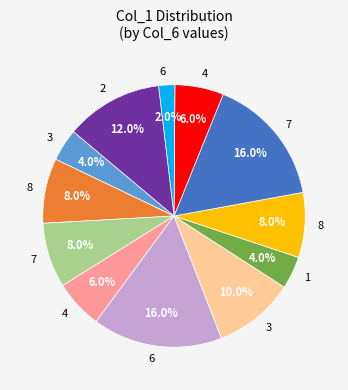

Is there any slice that represents more than half of the pie?

No